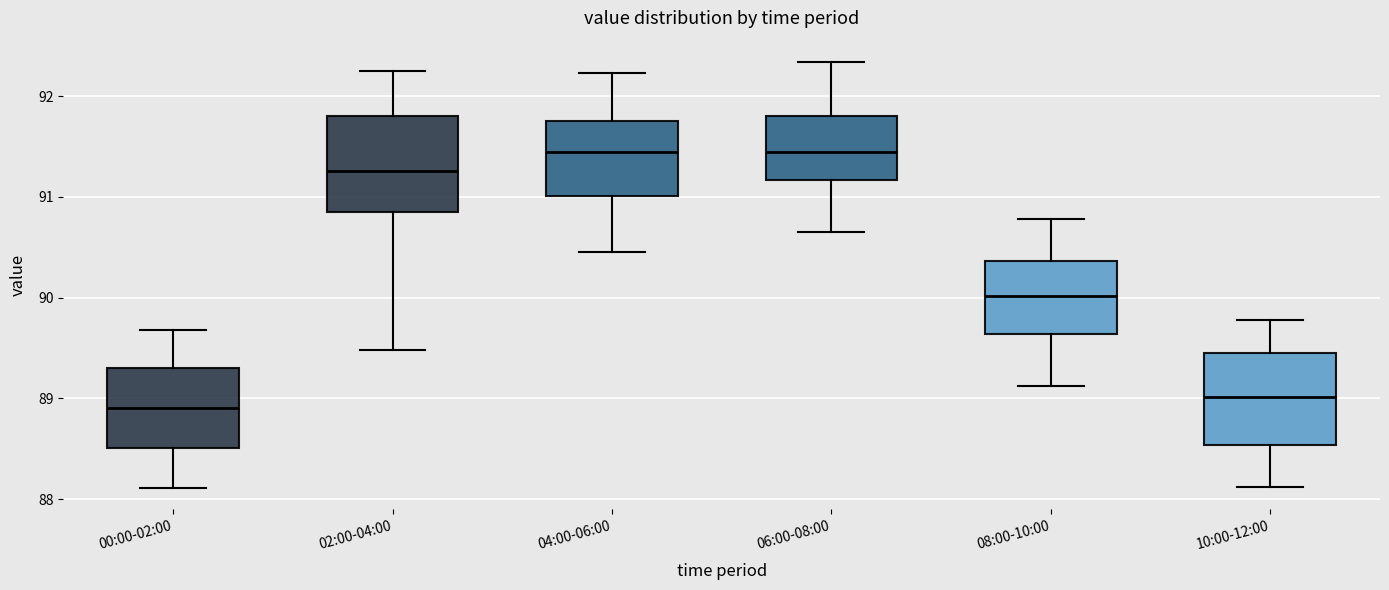

Reading left to right, transcribe this box plot: for each box, give where its median line is, the range the box spans, and where its two whiskers end, as read against the y-axis. The values are not printed on the chart, so give them approximately, as read against the axis.

00:00-02:00: median 88.9, box 88.5 to 89.3, whiskers 88.1 to 89.7
02:00-04:00: median 91.3, box 90.9 to 91.8, whiskers 89.5 to 92.3
04:00-06:00: median 91.5, box 91.0 to 91.8, whiskers 90.5 to 92.2
06:00-08:00: median 91.5, box 91.2 to 91.8, whiskers 90.7 to 92.3
08:00-10:00: median 90.0, box 89.6 to 90.4, whiskers 89.1 to 90.8
10:00-12:00: median 89.0, box 88.5 to 89.5, whiskers 88.1 to 89.8